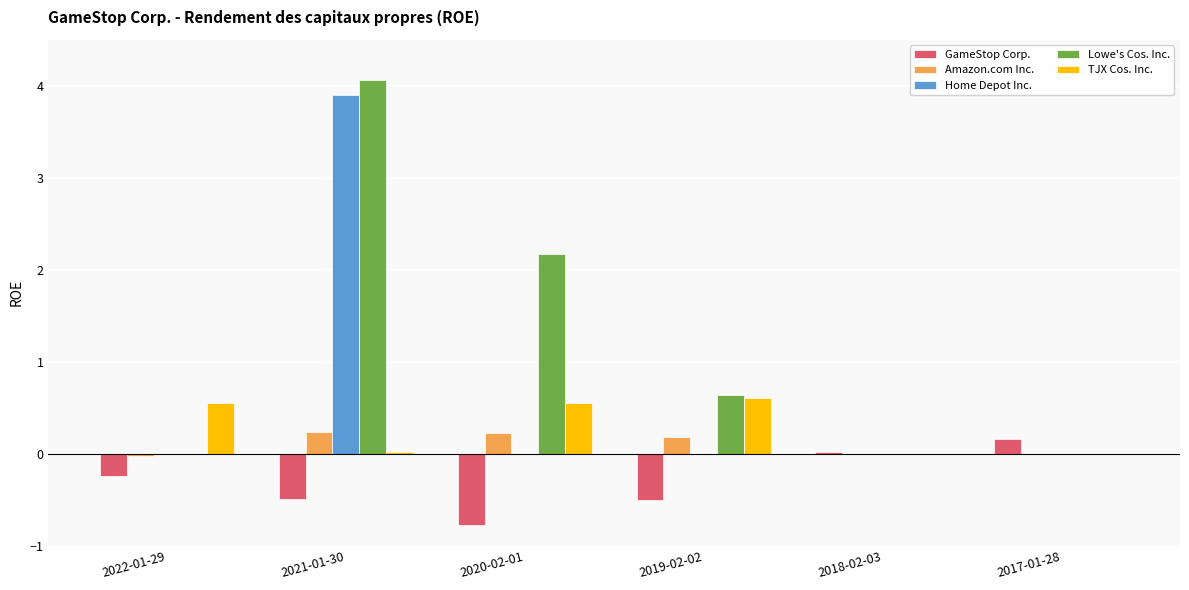

What is the highest value of the GameStop Corp. series?

0.2